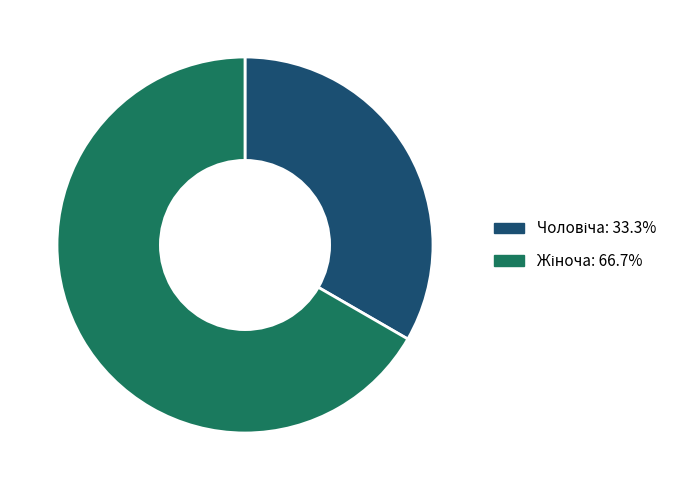

Is there any slice that represents more than half of the pie?

Yes